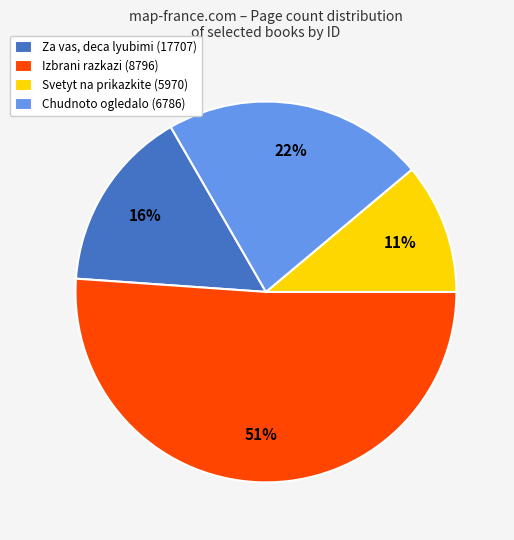

Which slice is the largest?

Izbrani razkazi (8796)